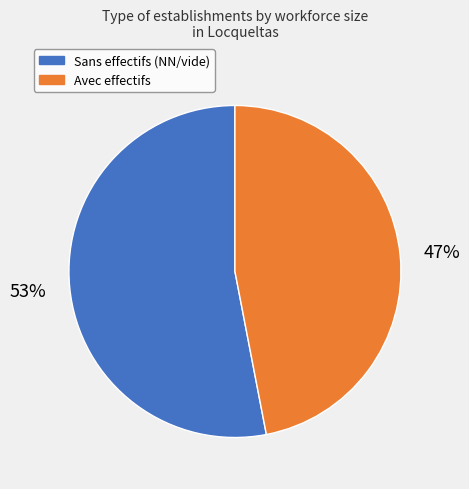

To the nearest percent, what is the difference between the largest and smallest slice percentages?

6%